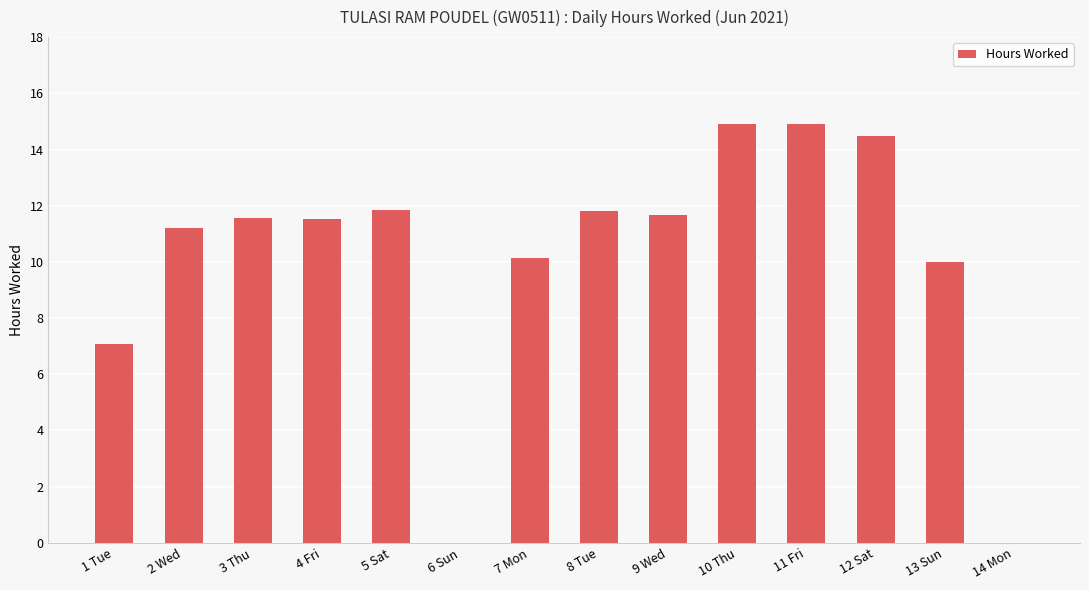

What is the greatest value displayed?

14.9